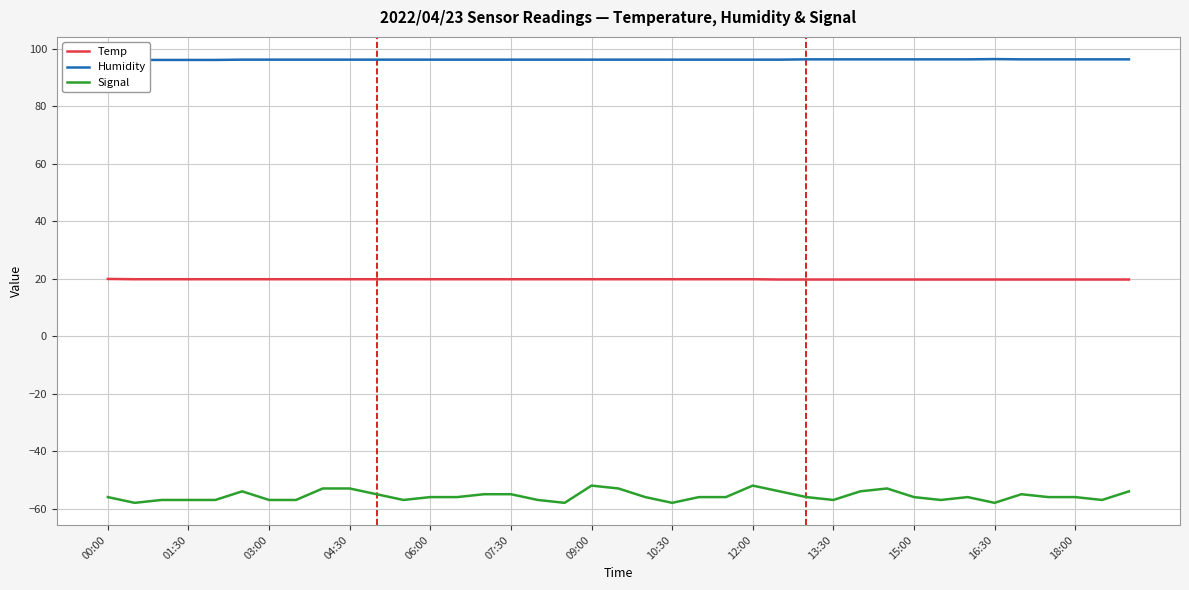

What is the highest value of the Temp series?

19.9